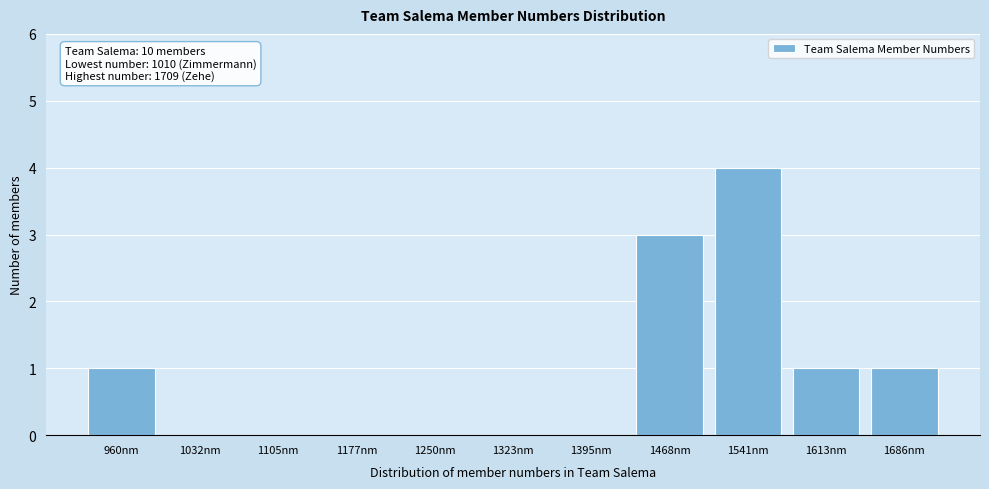

Reading left to right, extract all data points from this chart.

960nm=1	1032nm=0	1105nm=0	1177nm=0	1250nm=0	1323nm=0	1395nm=0	1468nm=3	1541nm=4	1613nm=1	1686nm=1